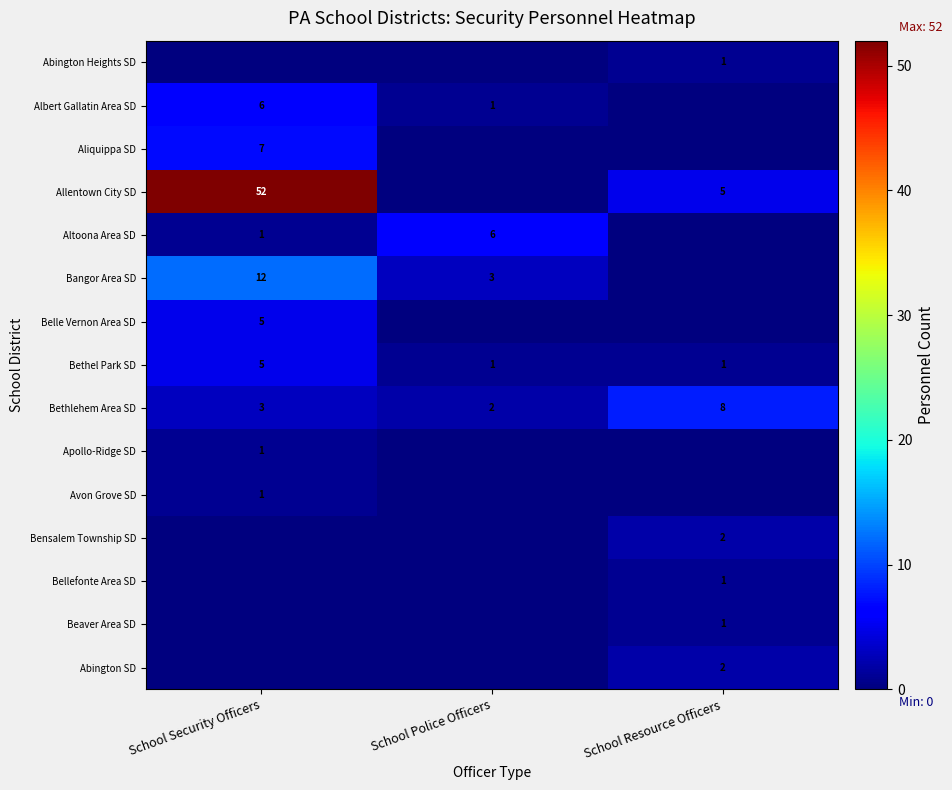

Which category has the highest value in the Bethlehem Area SD series?

School Resource Officers